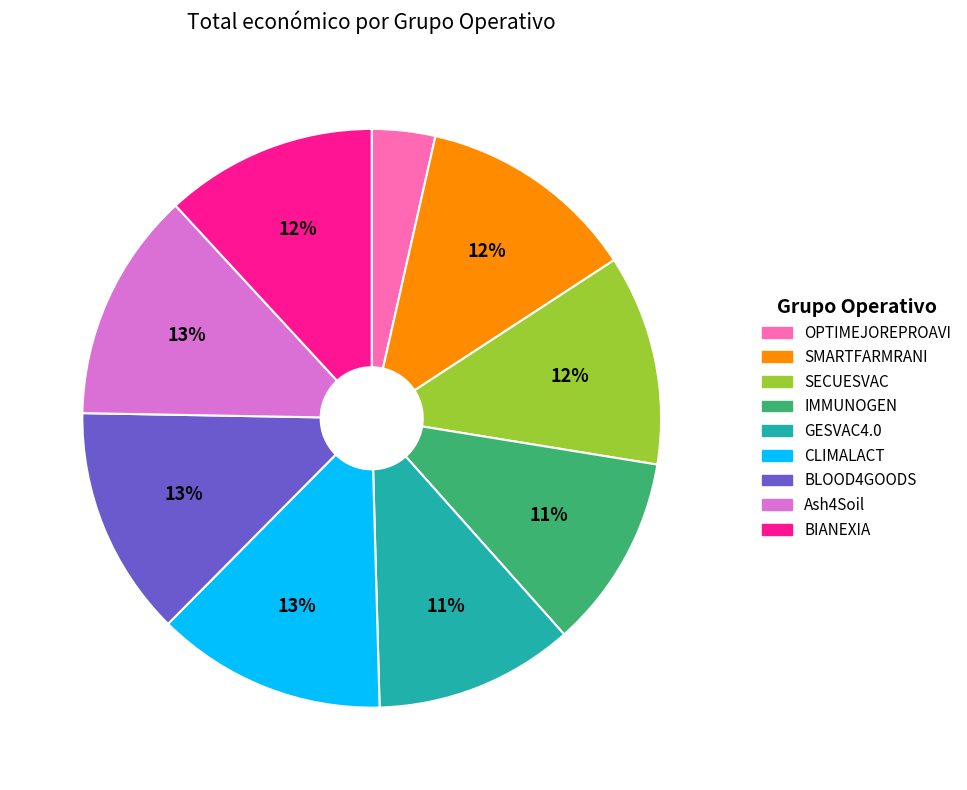

Which category has the smallest portion of the pie?

OPTIMEJOREPROAVI